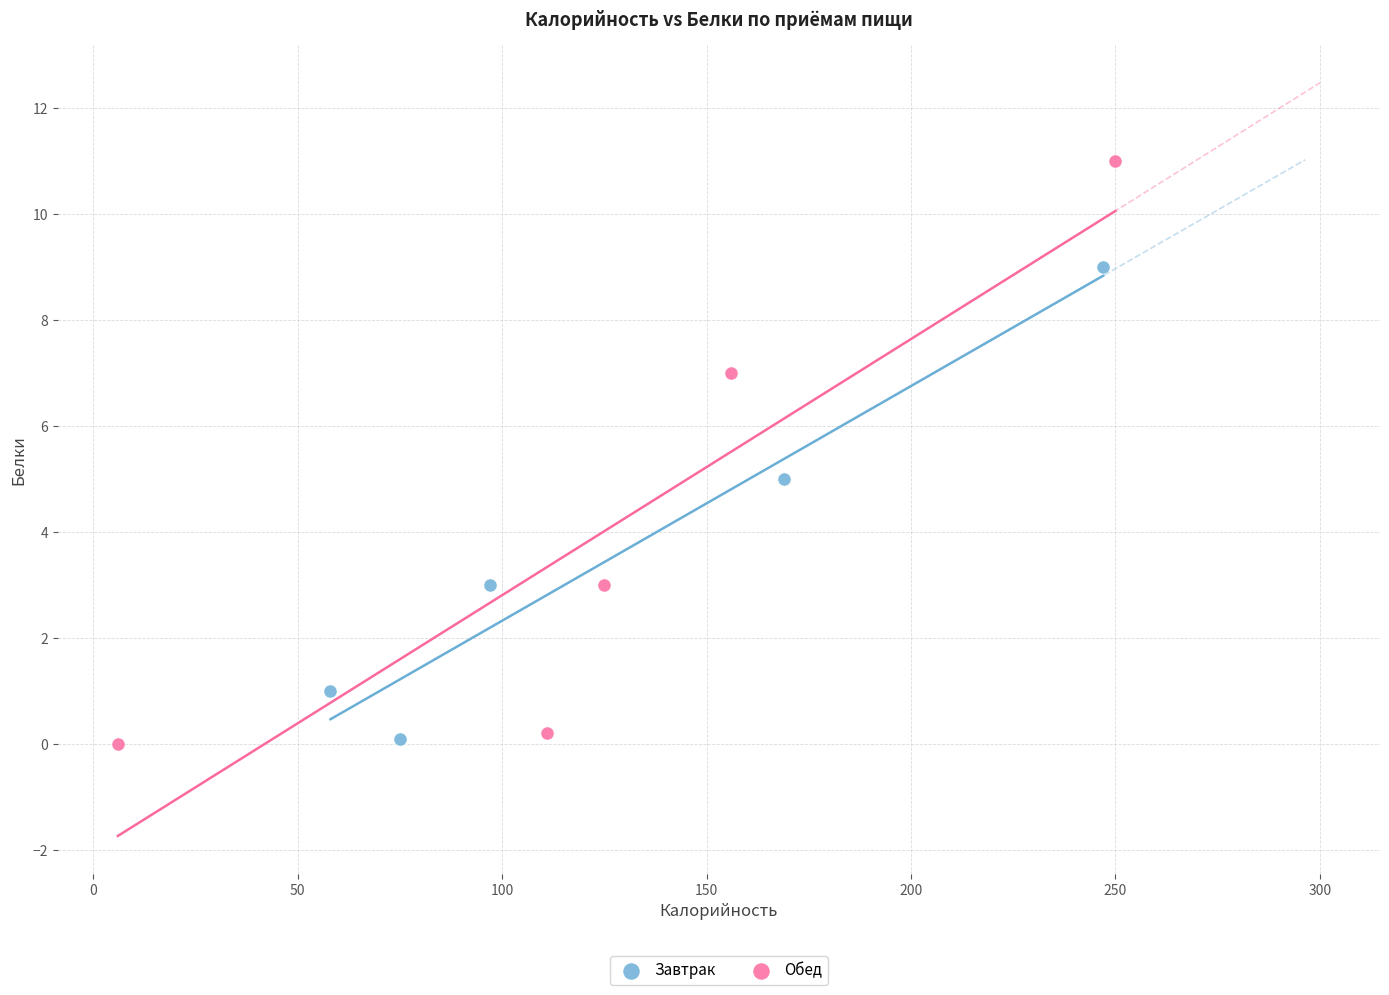

Which series reaches the maximum Y coordinate?

Обед